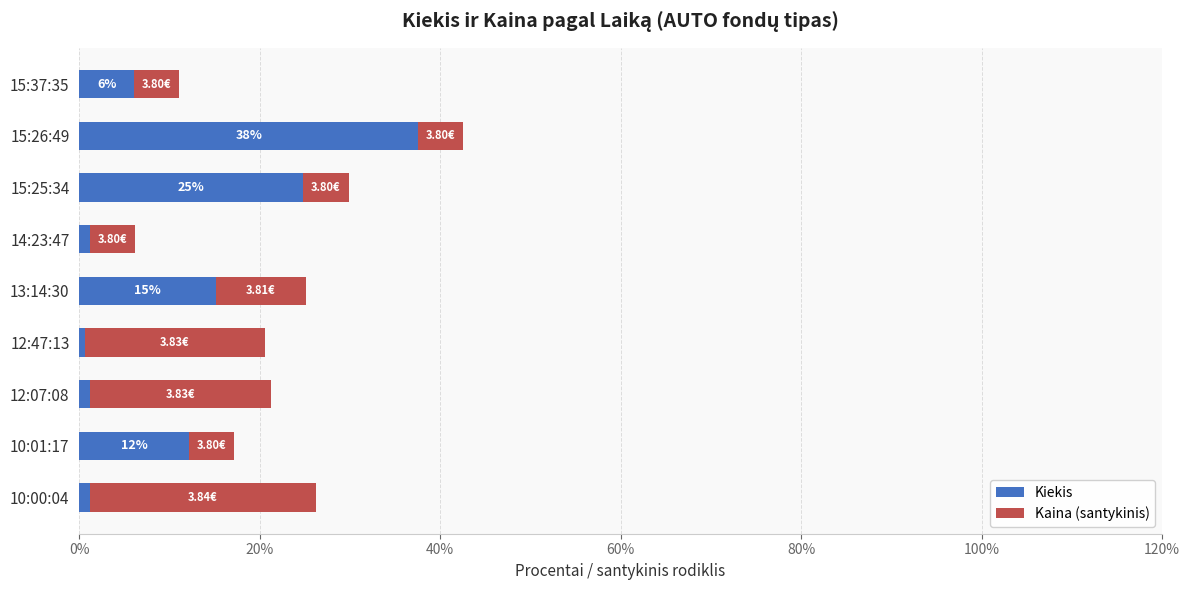

What is the sum of all Kiekis values?

100.0